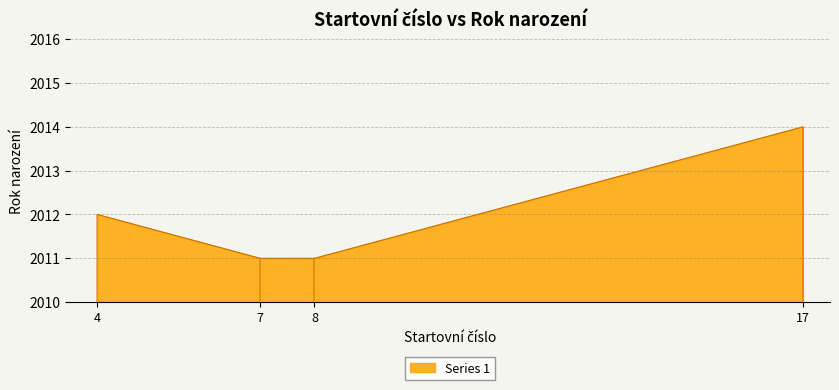

True or false: Series 1 has a value of 768 at 7.

False